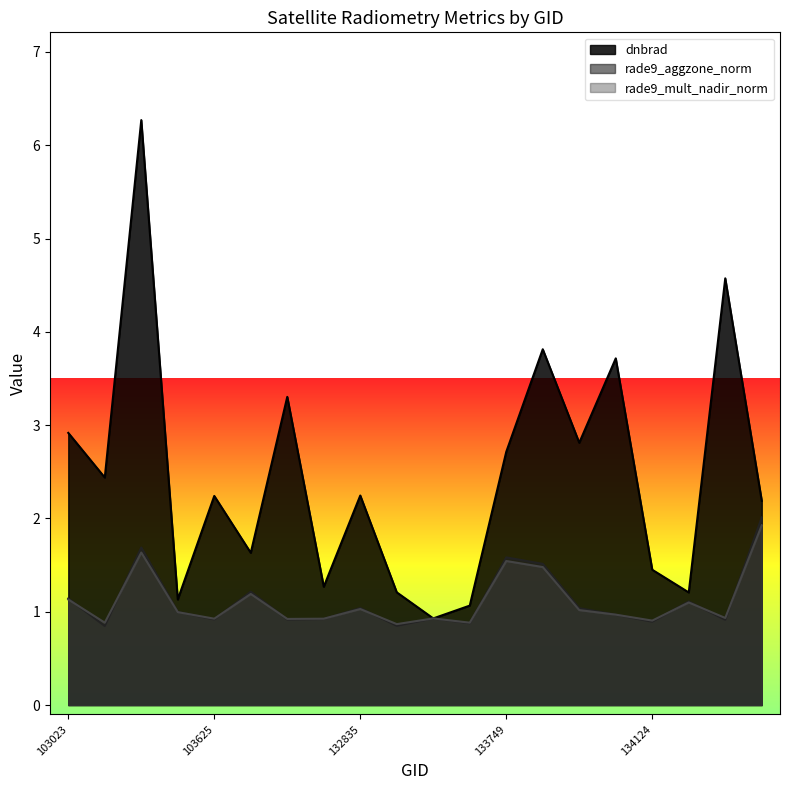

The value of rade9_aggzone_norm at 133209 is 0.8. True or false?

True